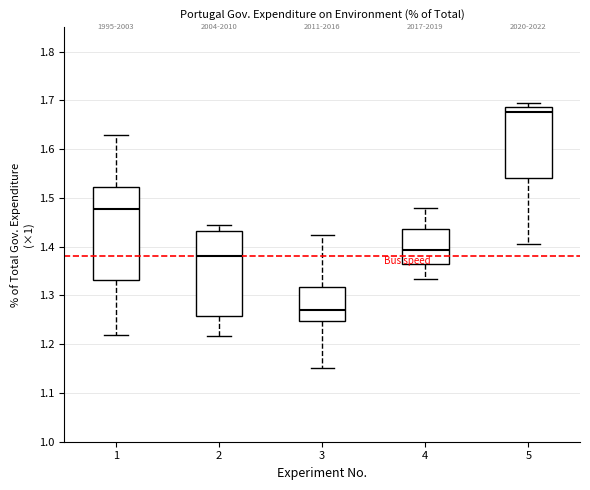

Comparing the boxes themselves (not the whiskers), which one is the tallest?

1